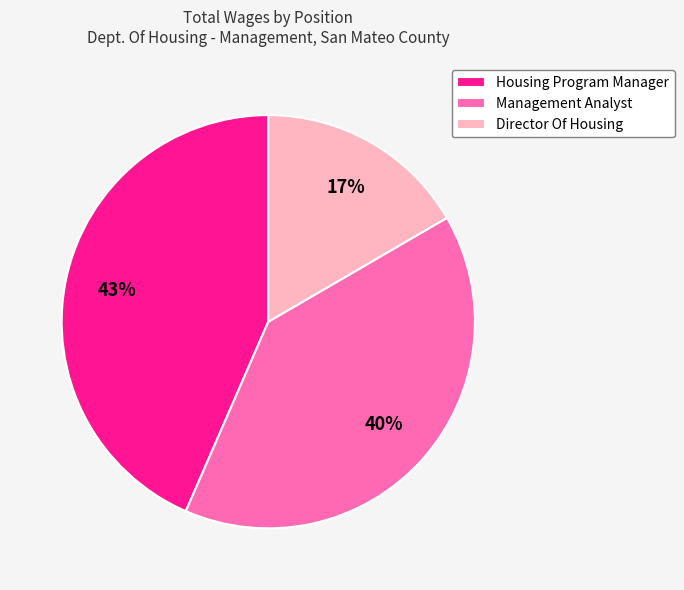

Rank the categories by value from highest to lowest.

Housing Program Manager, Management Analyst, Director Of Housing